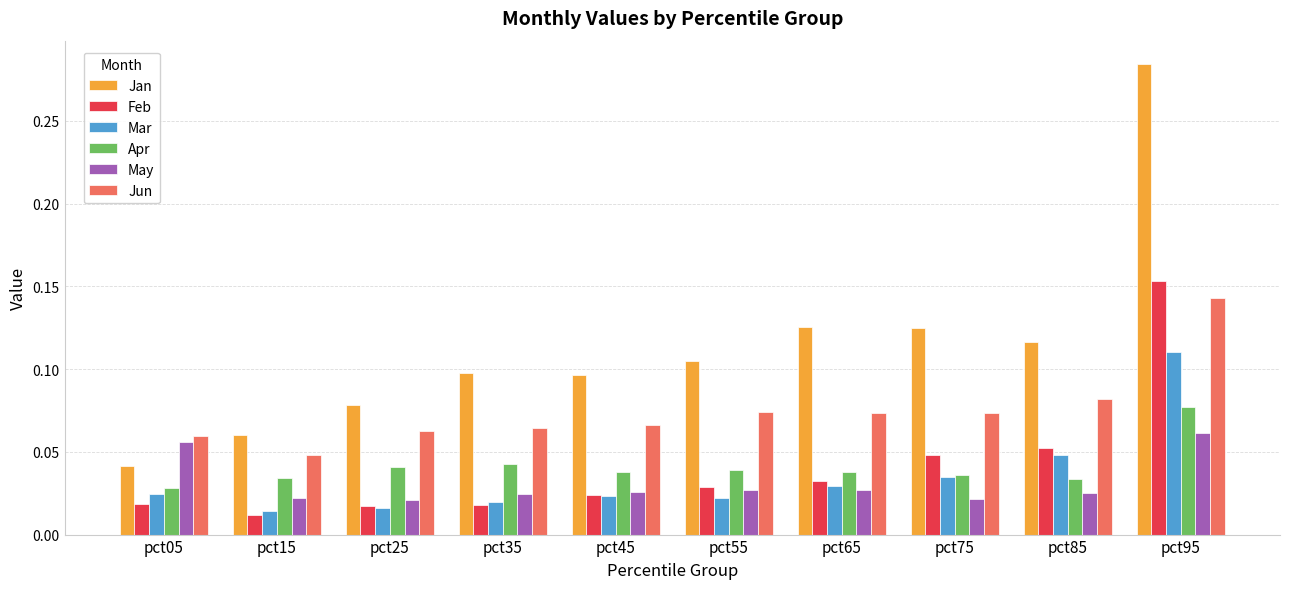

Count the Jun values in the range 0 to 1.

10